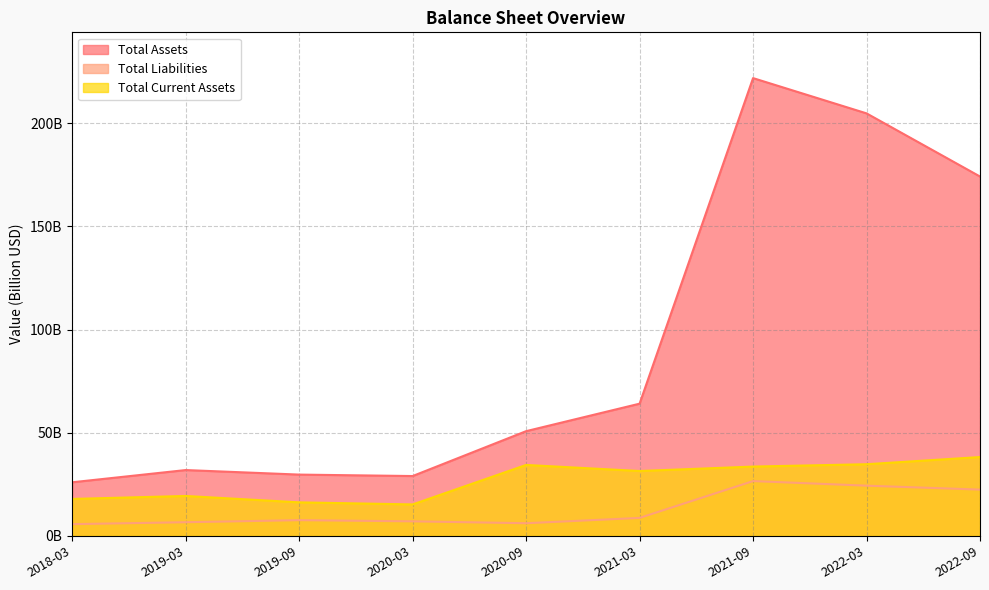

What is the greatest value displayed?

221.9